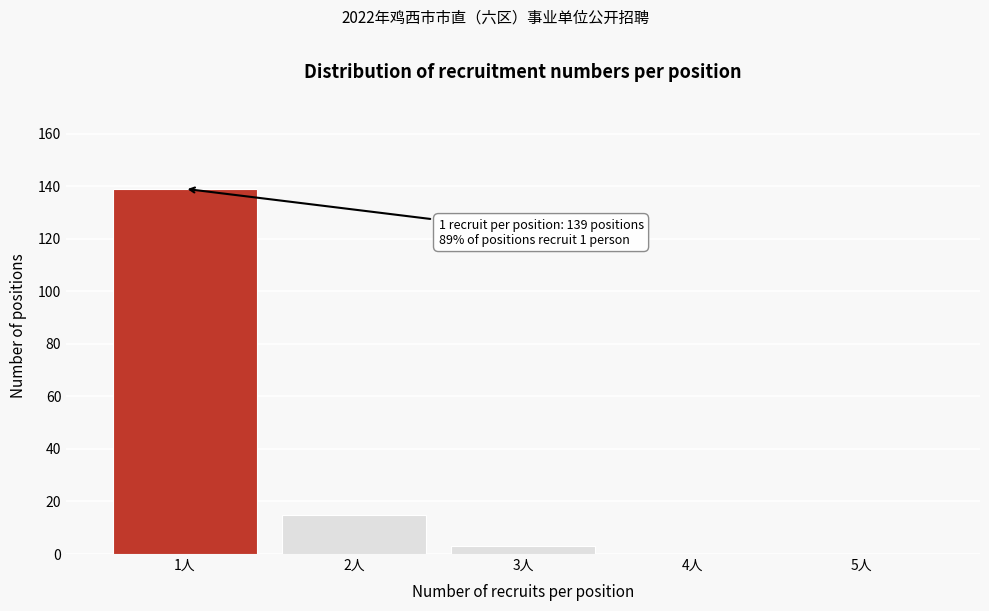

Reading left to right, what are all the values shown in this chart?

1人=139	2人=15	3人=3	4人=0	5人=0